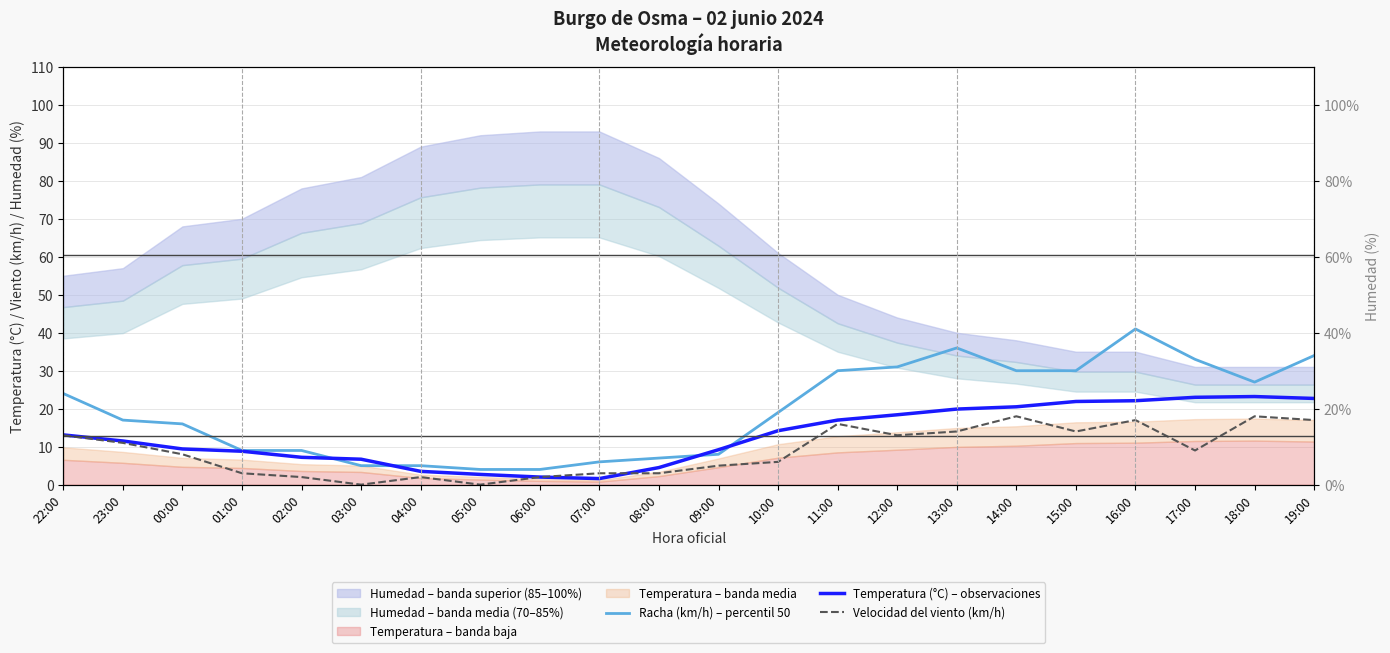

What is the spread (max minus min) of values at 07:00?

4.4